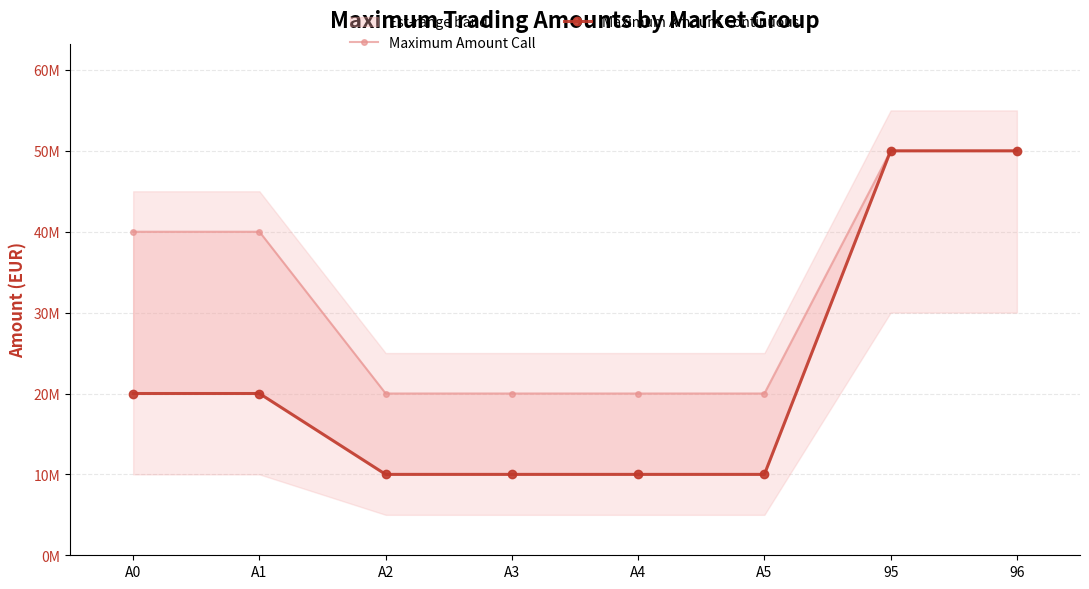

Reading left to right, what are all the values shown in this chart?

Maximum Amount Call: A0=39999999	A1=39999999	A2=19999999	A3=19999999	A4=19999999	A5=19999999	95=50000000	96=50000000
Maximum Amount Continuous: A0=19999999	A1=19999999	A2=9999999	A3=9999999	A4=9999999	A5=9999999	95=50000000	96=50000000